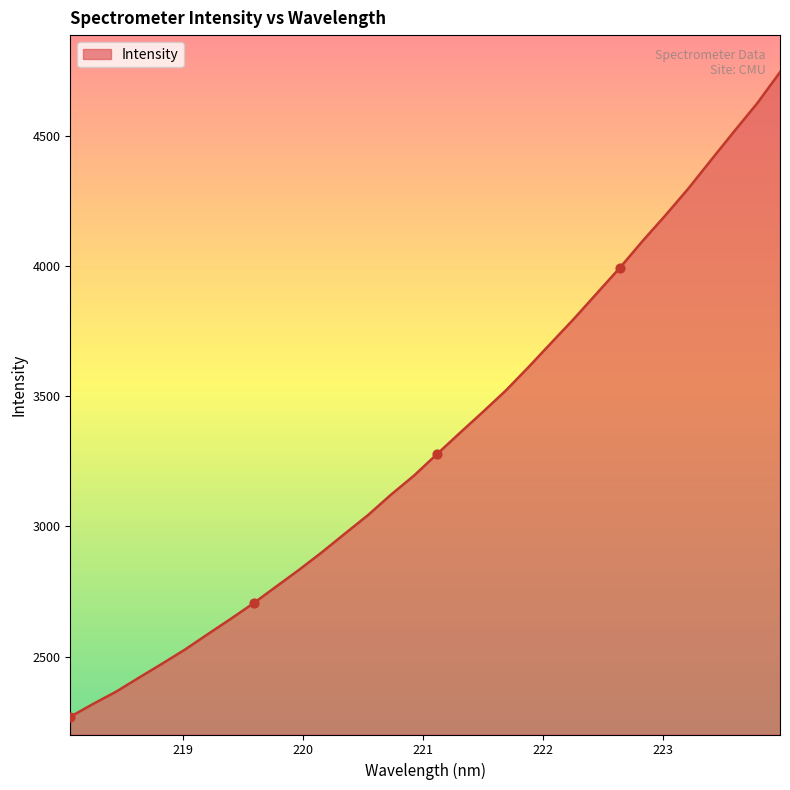

What is the difference between the maximum and minimum values?

2474.8